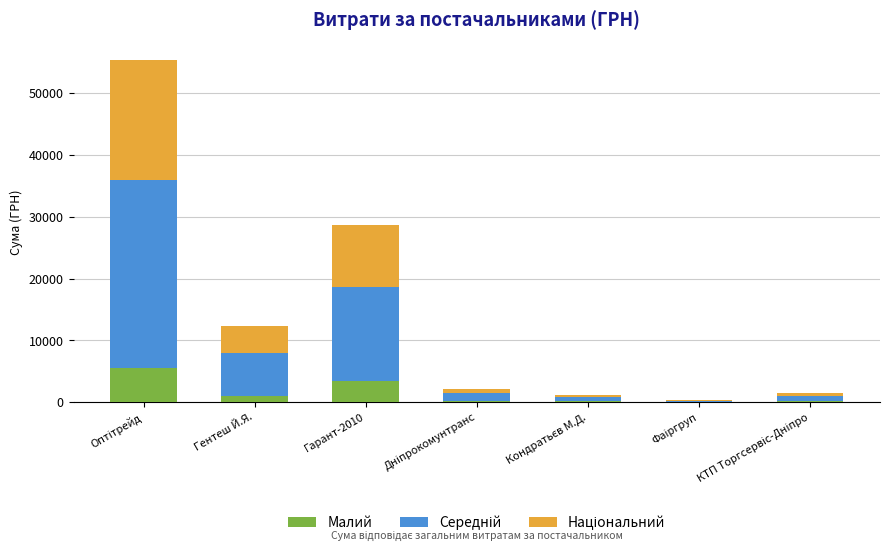

What is the highest value of the Малий series?

5538.7